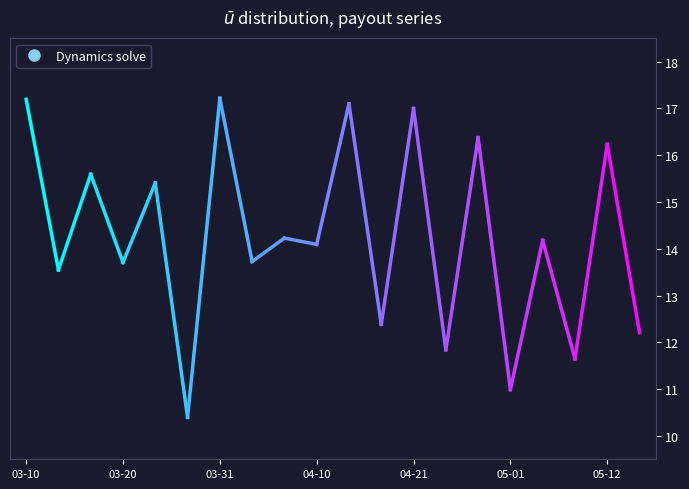

Rank the categories by value from highest to lowest.

2024-03-31, 2024-03-10, 2024-04-14, 2024-04-21, 2024-04-28, 2024-05-12, 2024-03-17, 2024-03-24, 2024-04-07, 2024-05-05, 2024-04-10, 2024-04-03, 2024-03-20, 2024-03-13, 2024-04-17, 2024-05-15, 2024-04-24, 2024-05-08, 2024-05-01, 2024-03-27